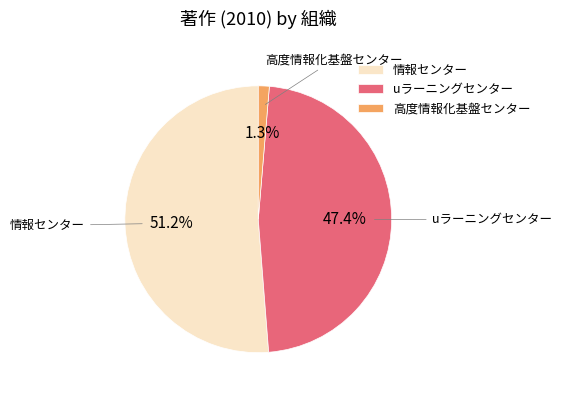

Is the sum of 情報センター and 高度情報化基盤センター greater than half?

Yes